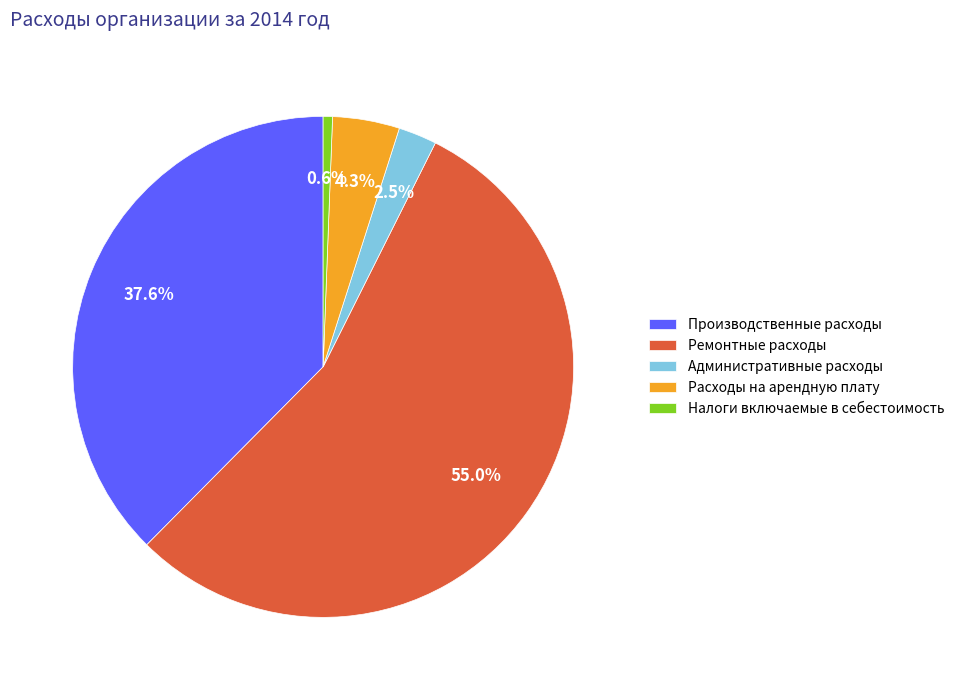

To the nearest percent, what portion does Налоги включаемые в себестоимость represent?

1%